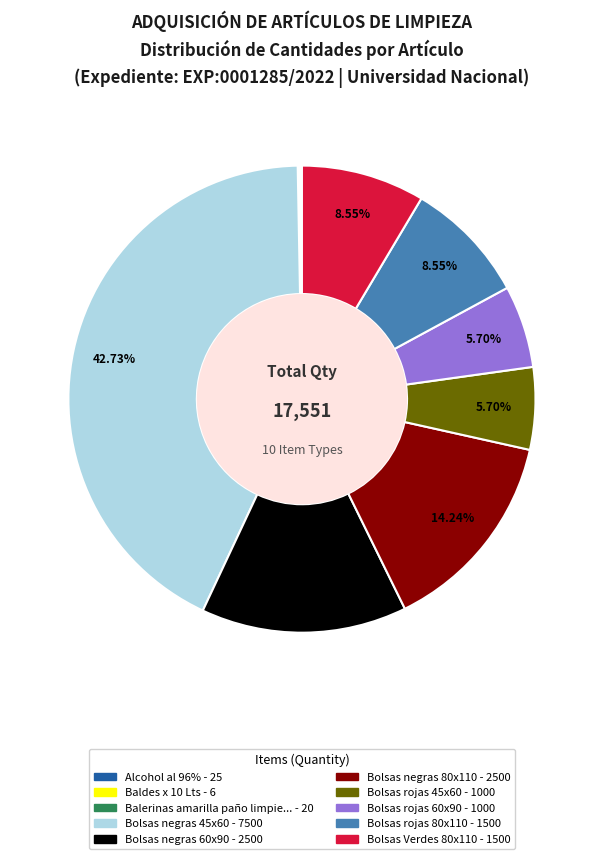

Does any single category account for the majority?

No